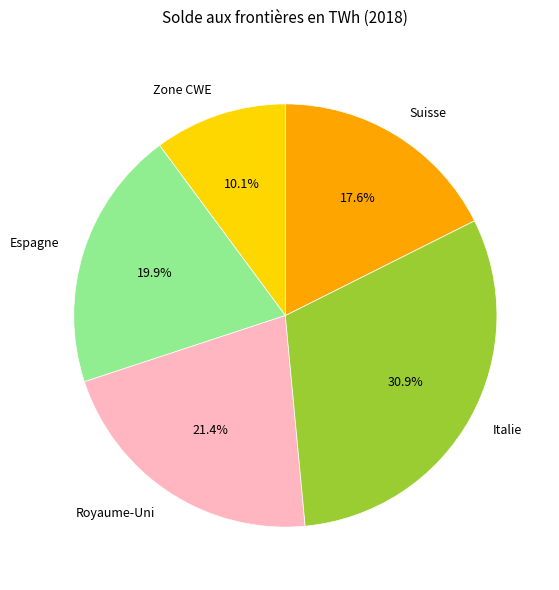

Approximately how many times larger is the value at Espagne compared to Suisse?

1.1